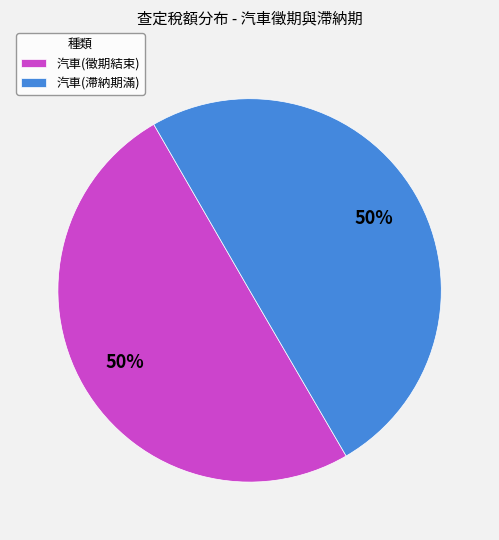

How many segments does this pie chart have?

2